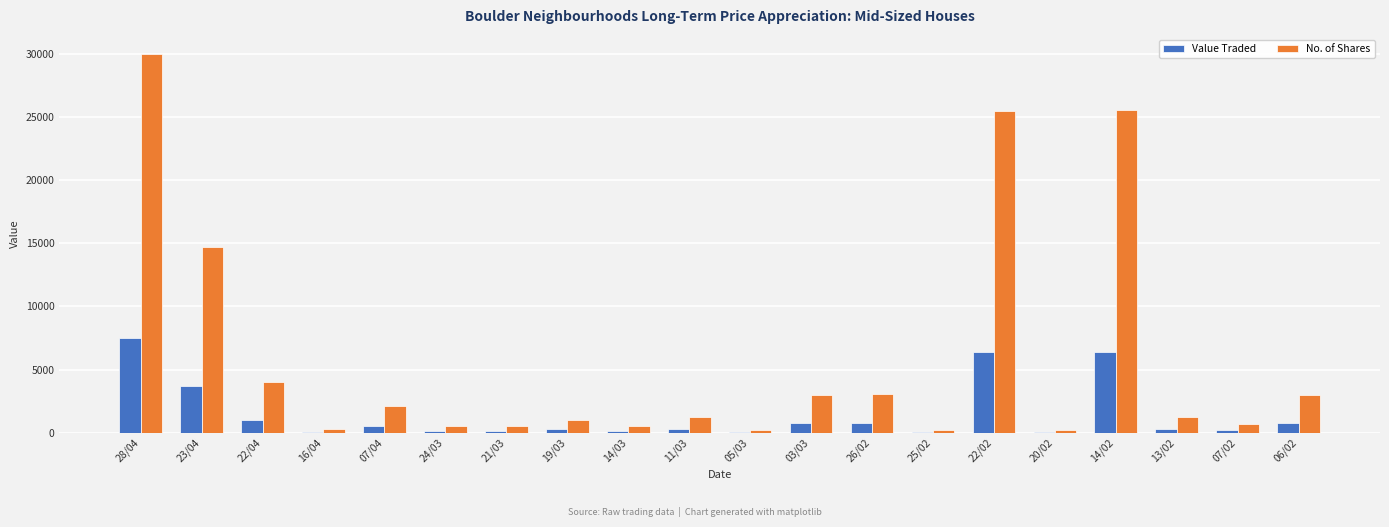

Is it true that Value Traded equals 2378 at 14/02?

False